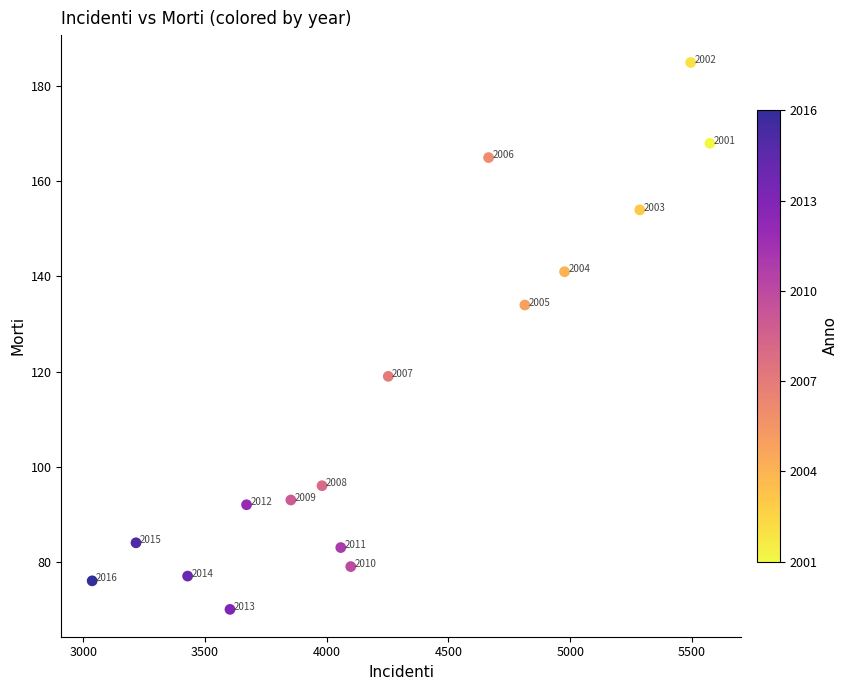

What Y value in the scatter plot is closest to 127?

134